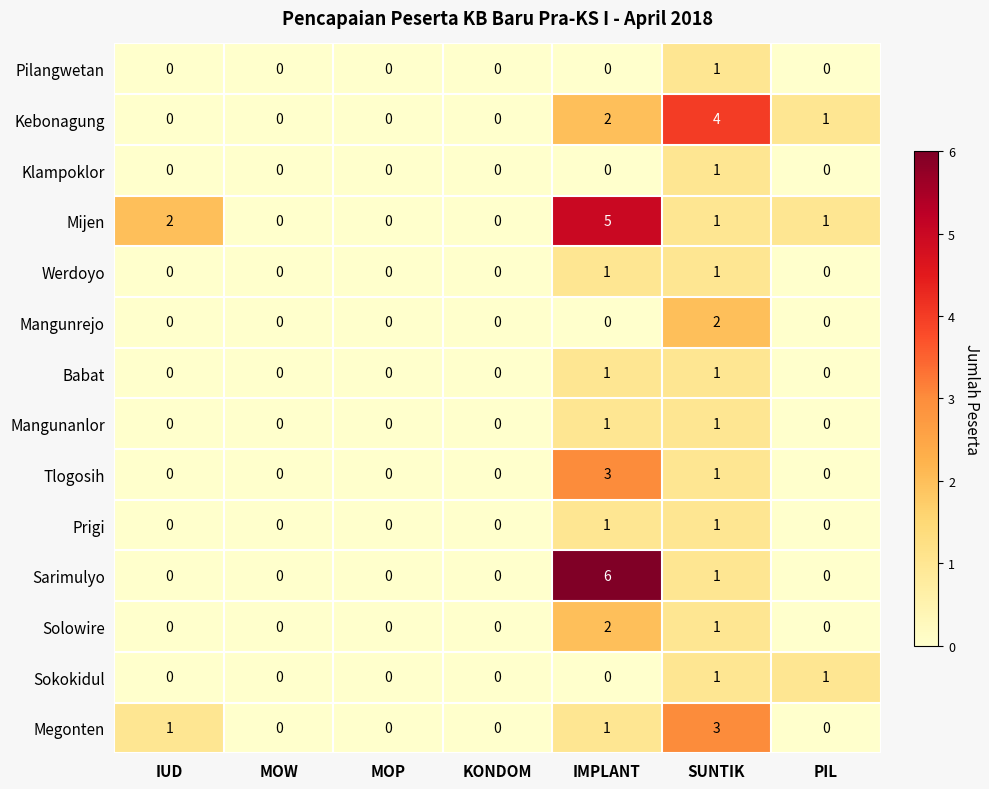

Is it true that Megonten equals 0 at KONDOM?

True